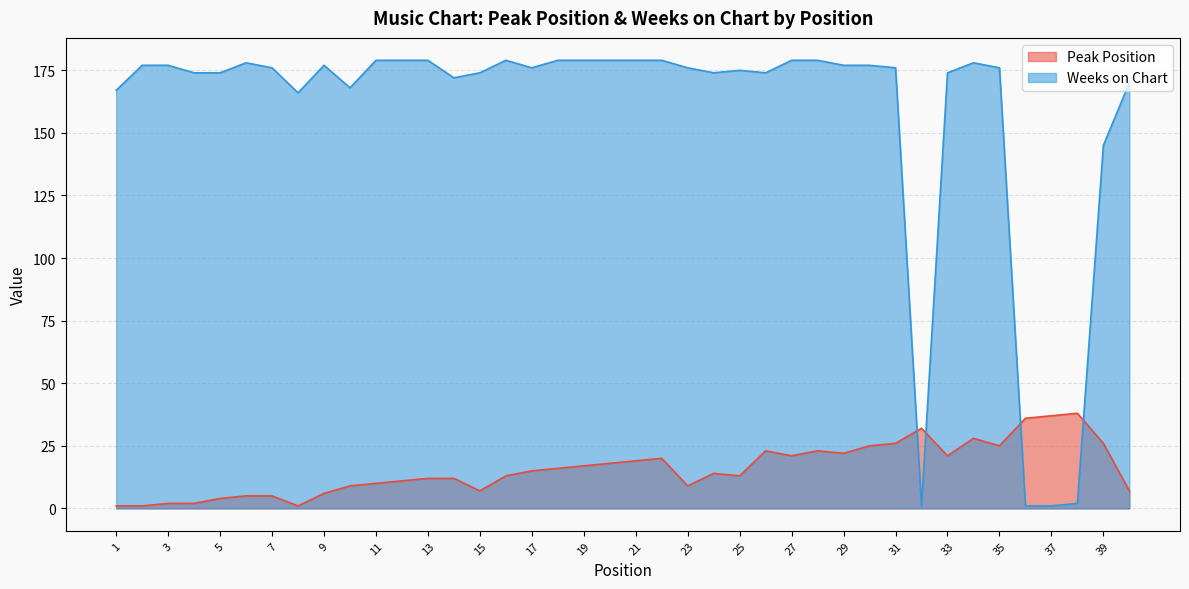

What is the difference between the Peak Position values at 11 and 26?

13